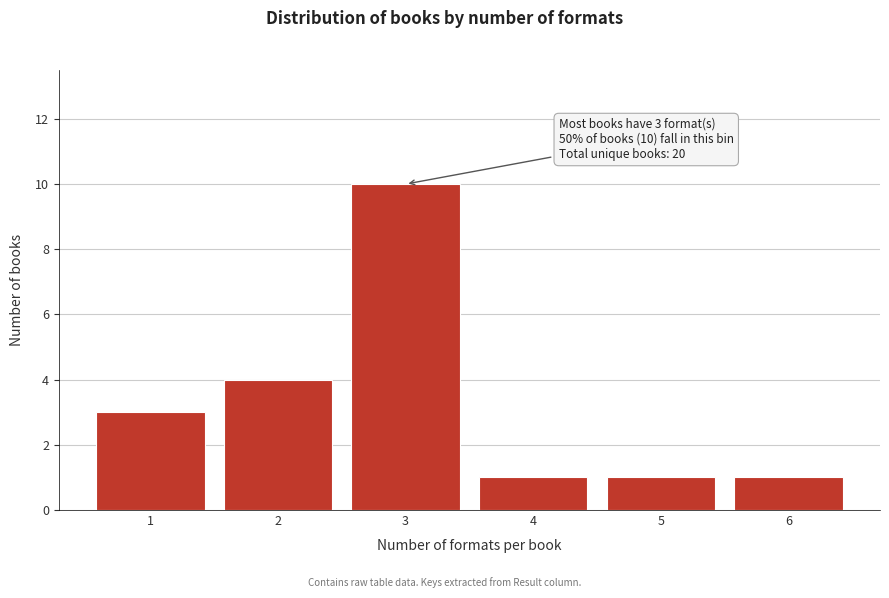

Reading right to left, extract all data points from this chart.

1	1	1	10	4	3